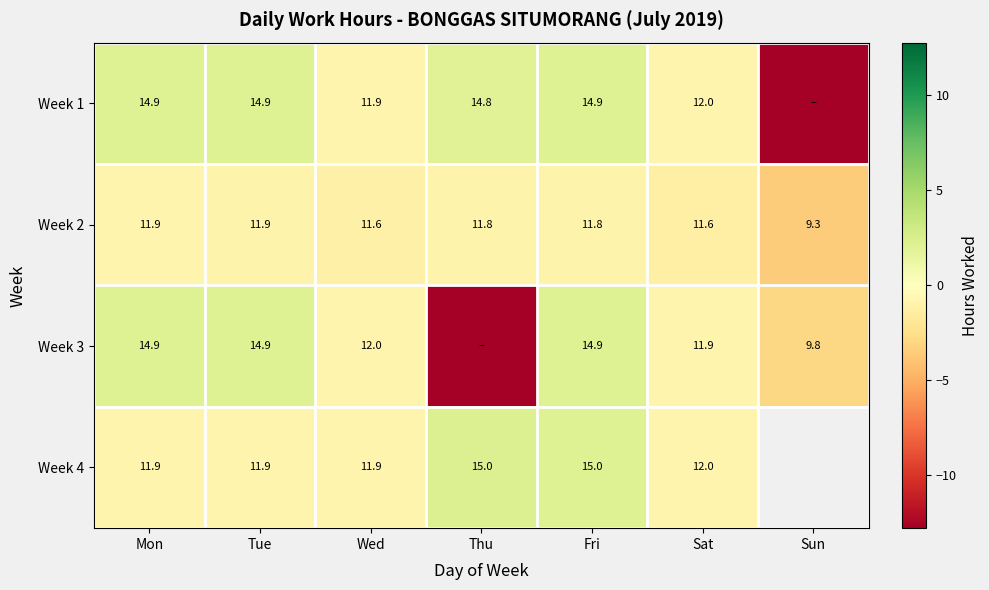

Is the value of Week 2 at Thu greater than the value of Week 4 at Wed?

No